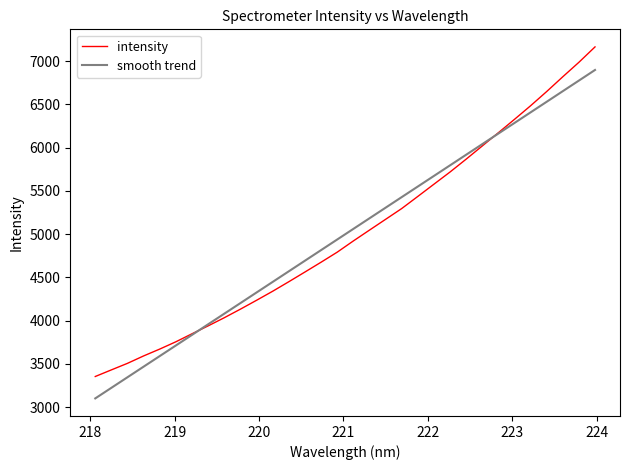

What is the smallest value displayed?

3101.4